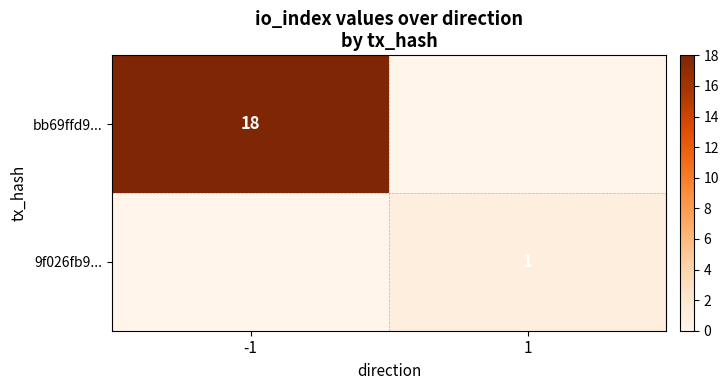

What is the difference between the 9f026fb9... values at -1 and 1?

1